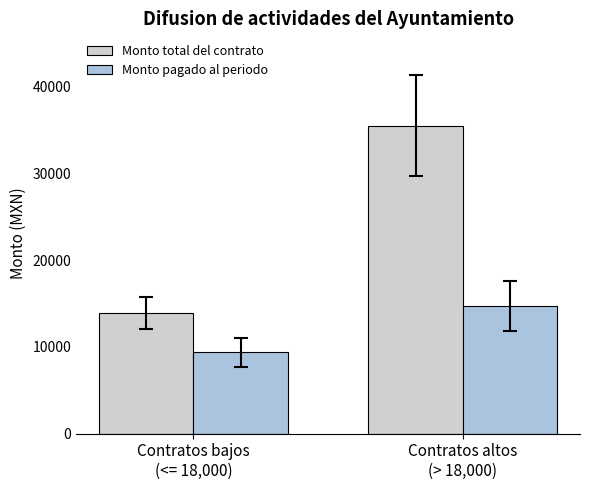

List the series in order of their overall mean, lowest first.

Monto pagado al periodo, Monto total del contrato